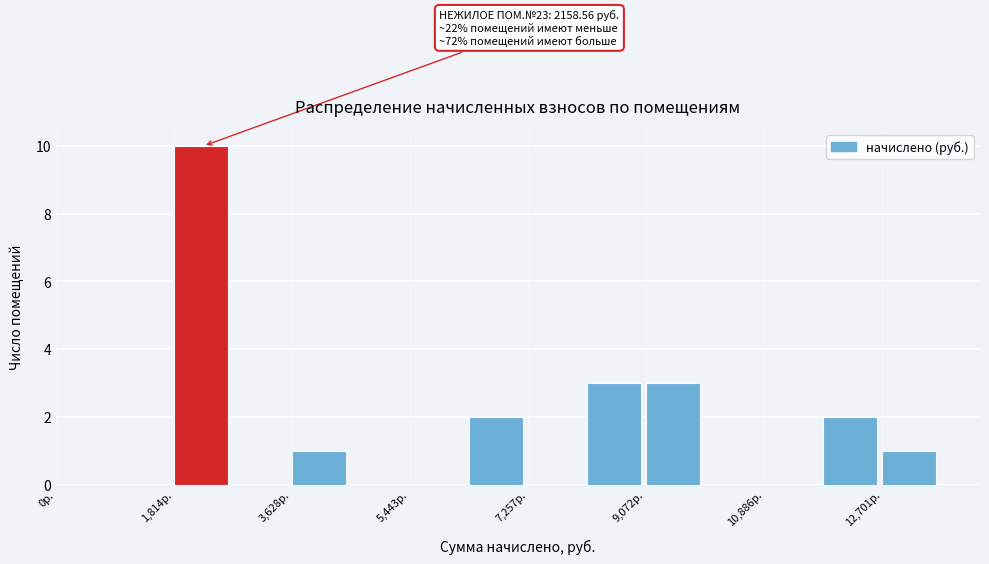

Over which range of the x-axis is the bar tallest?

1800 to 2800